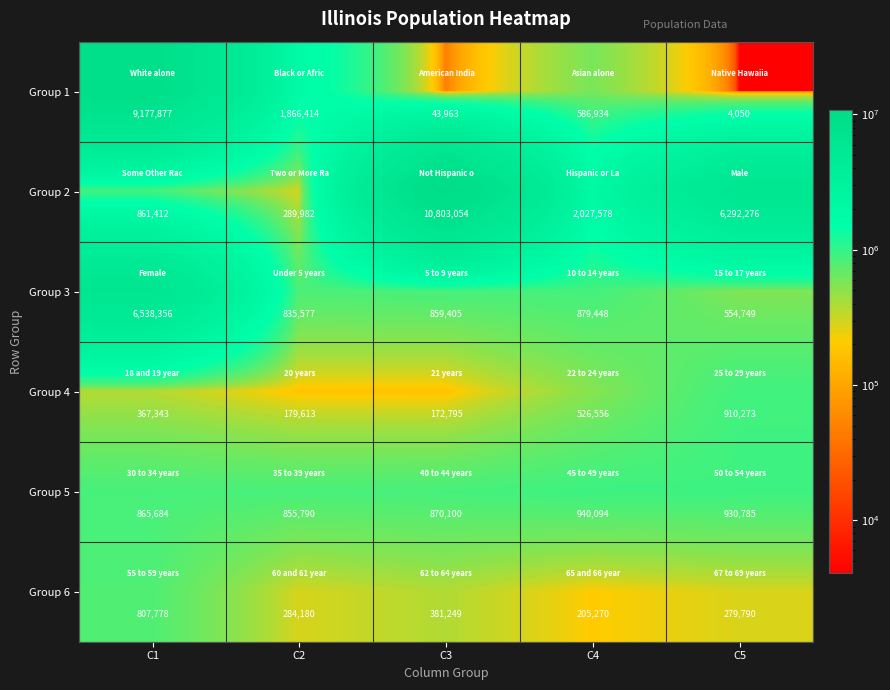

At which category does the chart reach its peak across all series?

C3